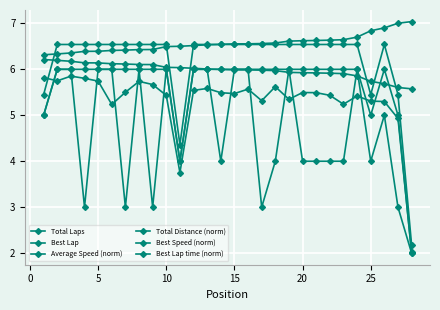

Does the chart have visible grid lines?

Yes